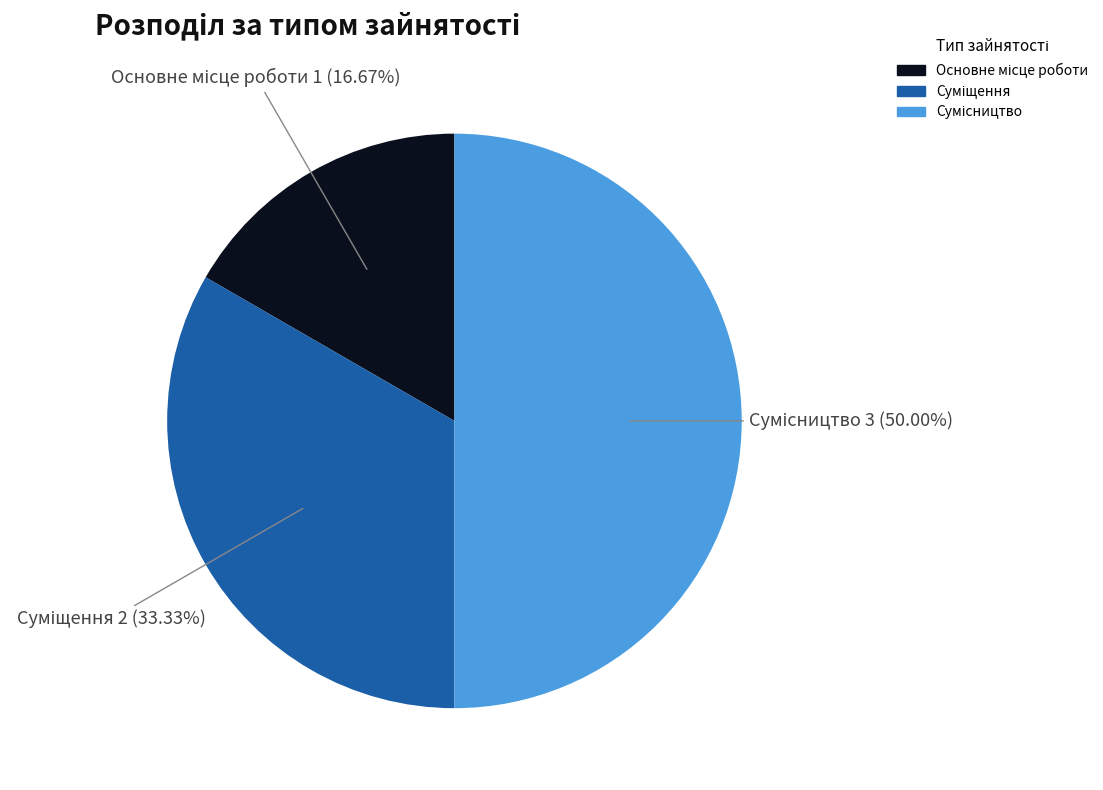

True or false: Суміщення accounts for 41% of the total.

False